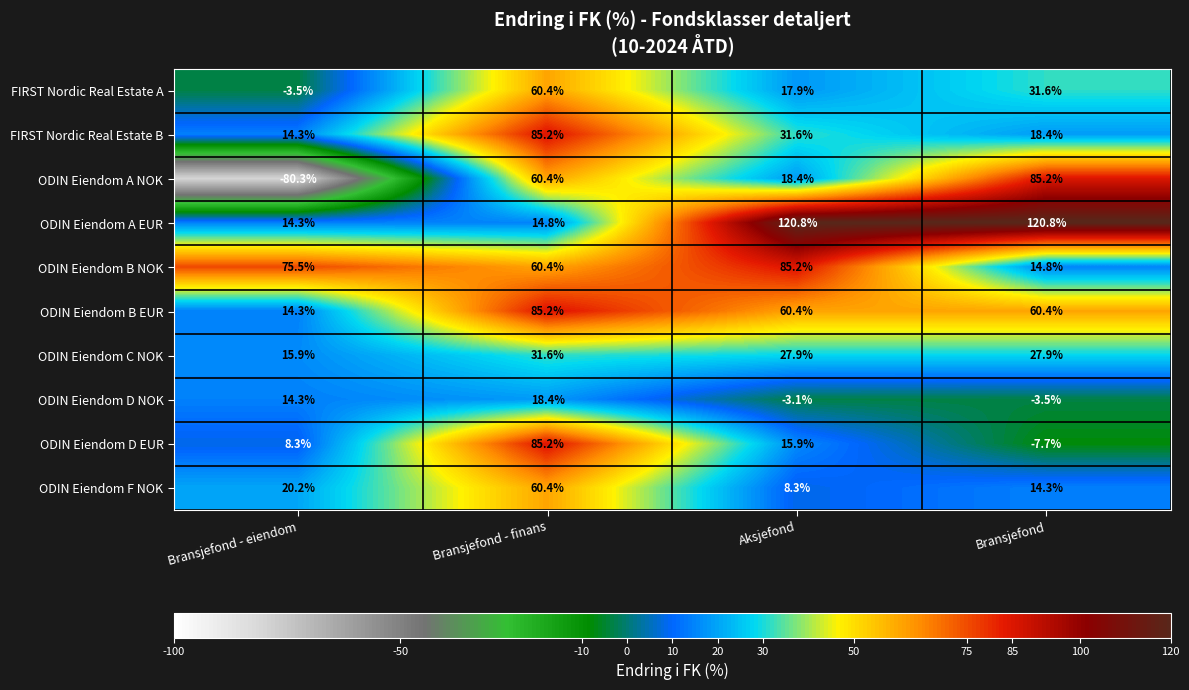

What is the approximate value of ODIN Eiendom A EUR at Aksjefond?

120.8